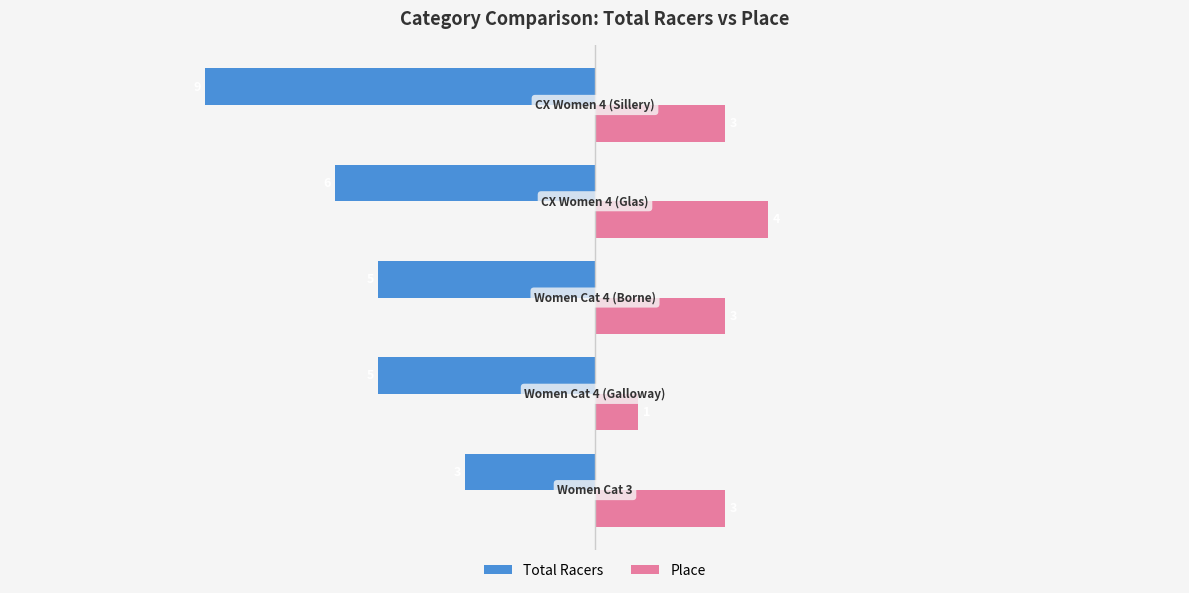

Which series has the largest range (max minus min)?

Total Racers